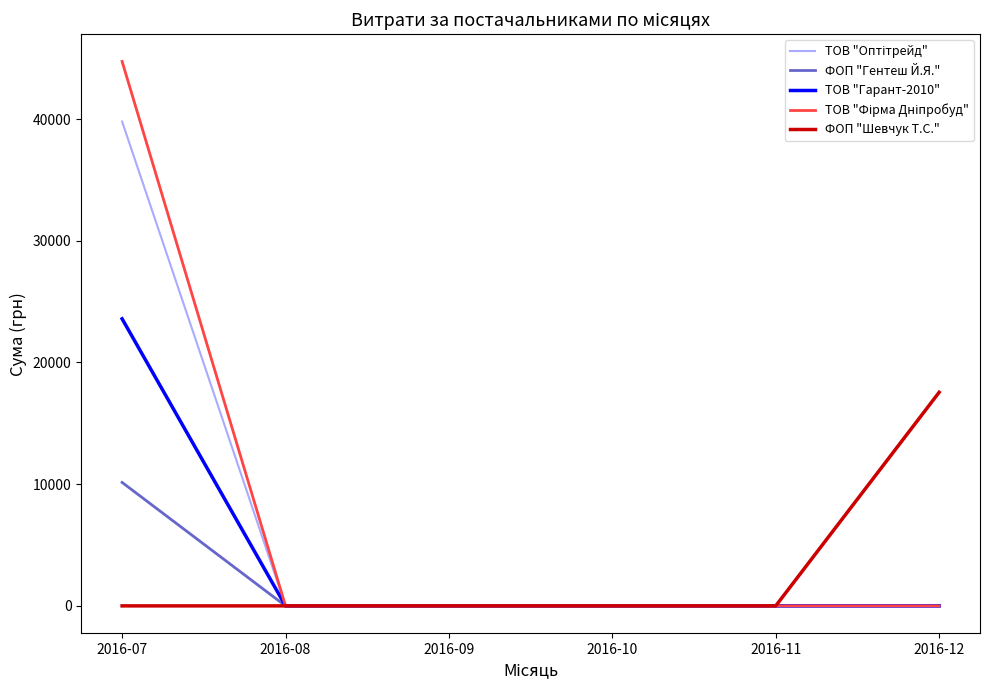

What is the maximum value shown in the chart?

44730.5